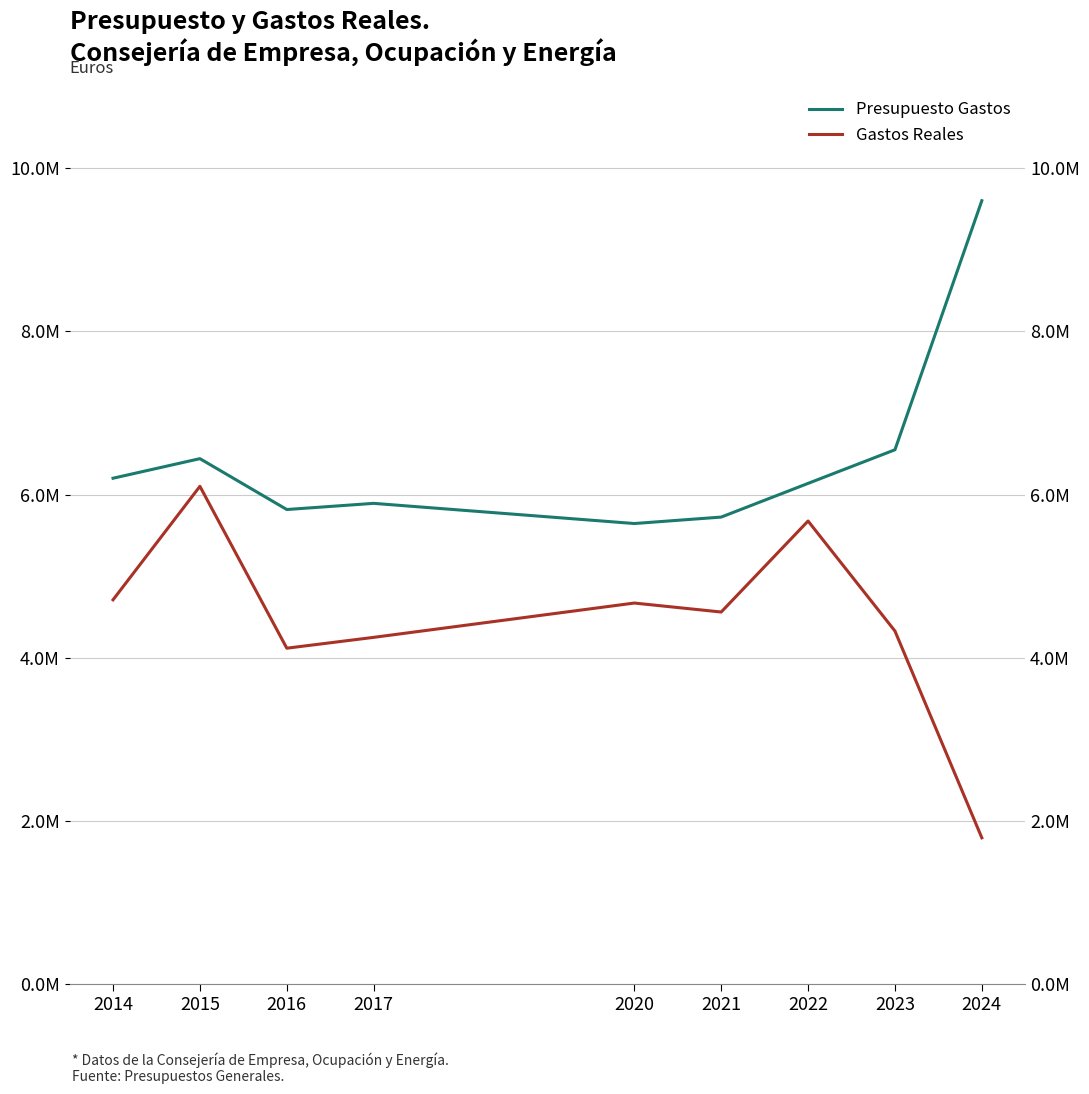

Reading right to left, extract all data points from this chart.

Presupuesto Gastos: 2024=9600229.0	2023=6548285.0	2022=6136275.0	2021=5723467.0	2020=5644506.0	2017=5891692.0	2016=5816159.0	2015=6439419.0	2014=6199577.0
Gastos Reales: 2024=1793627.4	2023=4327371.9	2022=5675193.1	2021=4560199.8	2020=4670172.8	2017=4249784.3	2016=4116964.5	2015=6100477.3	2014=4709932.3